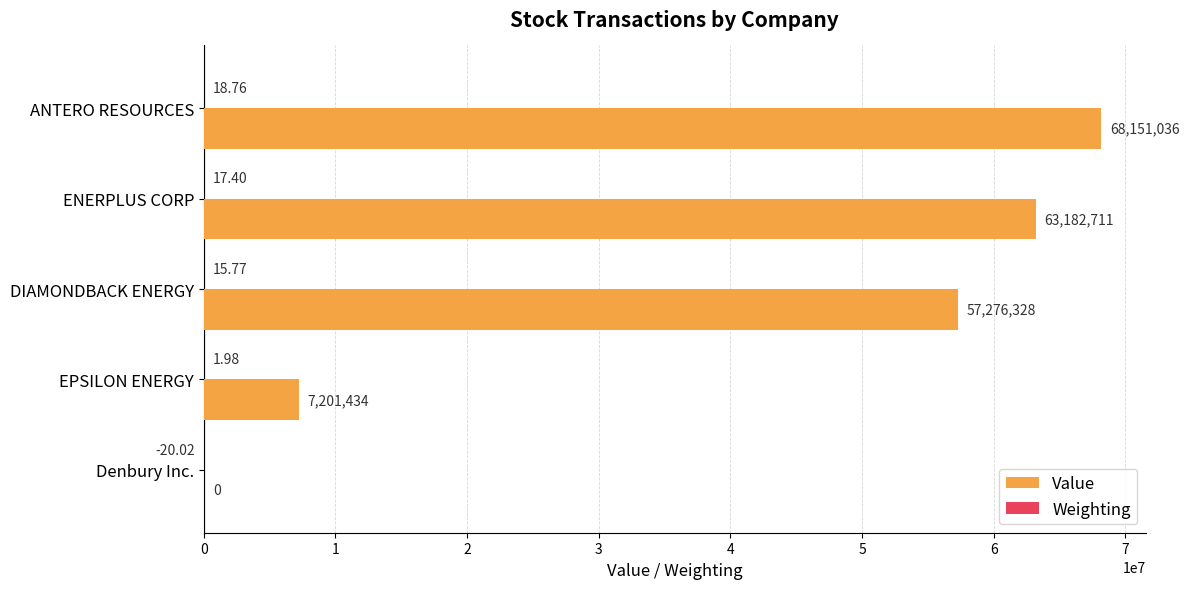

At which category does the chart reach its peak across all series?

ANTERO RESOURCES